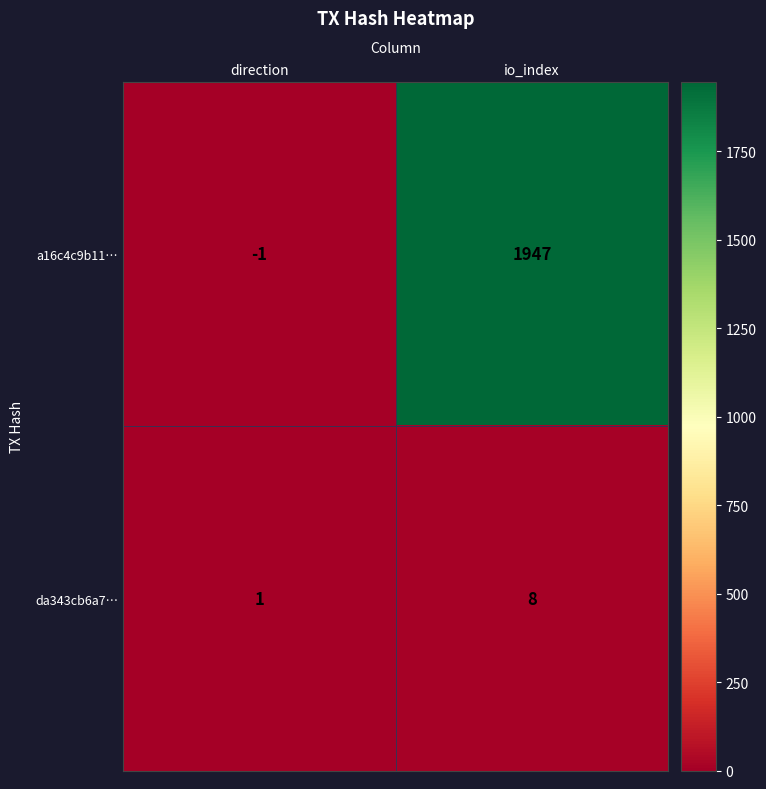

At which category does the chart reach its peak across all series?

io_index